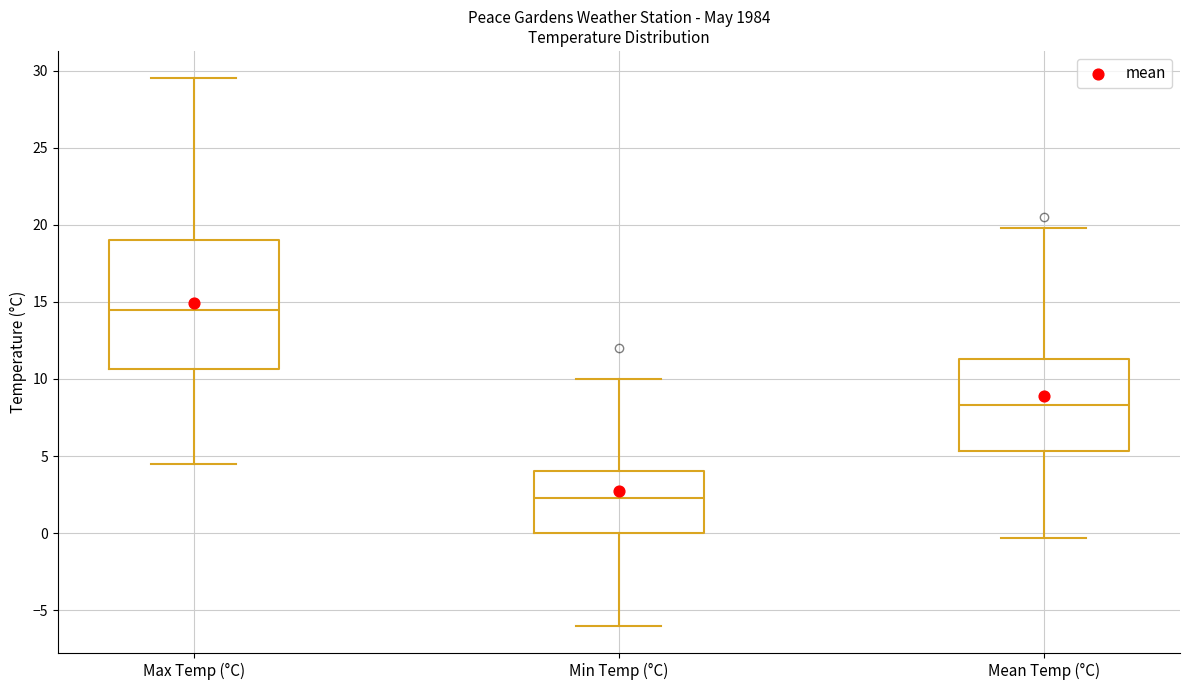

Which box has the lowest median line?

Min Temp (°C)